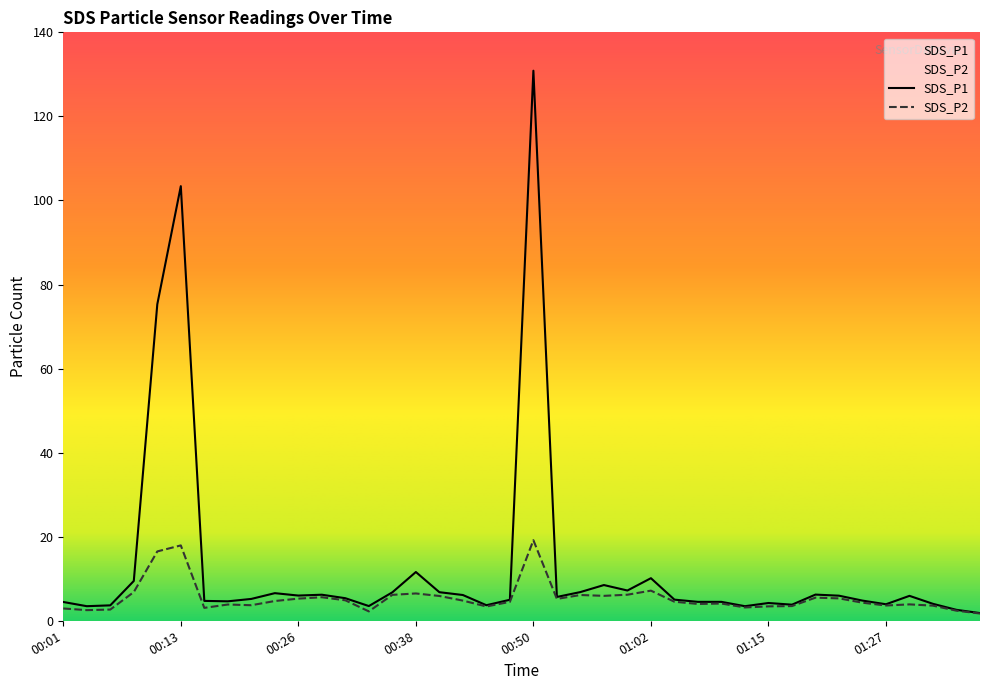

Does the chart have visible grid lines?

No